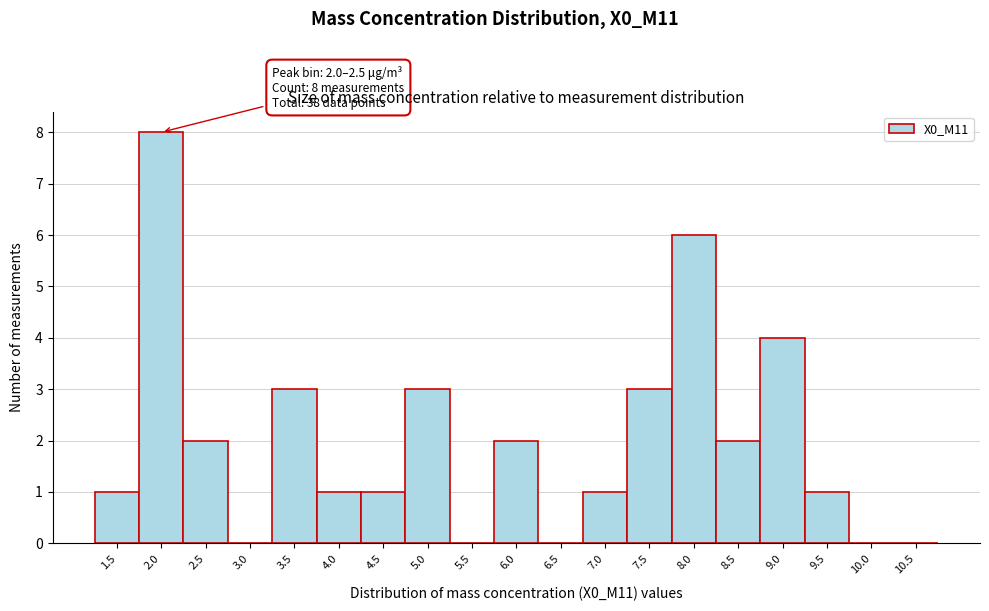

Reading left to right, extract all data points from this chart.

1.5=1	2.0=8	2.5=2	3.0=0	3.5=3	4.0=1	4.5=1	5.0=3	5.5=0	6.0=2	6.5=0	7.0=1	7.5=3	8.0=6	8.5=2	9.0=4	9.5=1	10.0=0	10.5=0